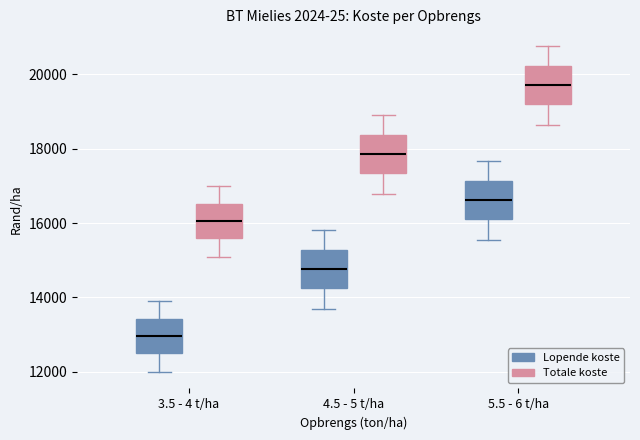

Reading left to right, read every box against the y-axis: the position of its median line, the range the box covers, and the ends of its whiskers. The values are not printed on the chart, so give them approximately, as read against the axis.

3.5 - 4 t/ha (Lopende koste): median 13000, box 12400 to 13400, whiskers 12000 to 14000
3.5 - 4 t/ha (Totale koste): median 16000, box 15600 to 16600, whiskers 15000 to 17000
4.5 - 5 t/ha (Lopende koste): median 14800, box 14200 to 15200, whiskers 13600 to 15800
4.5 - 5 t/ha (Totale koste): median 17800, box 17400 to 18400, whiskers 16800 to 19000
5.5 - 6 t/ha (Lopende koste): median 16600, box 16200 to 17200, whiskers 15600 to 17600
5.5 - 6 t/ha (Totale koste): median 19800, box 19200 to 20200, whiskers 18600 to 20800